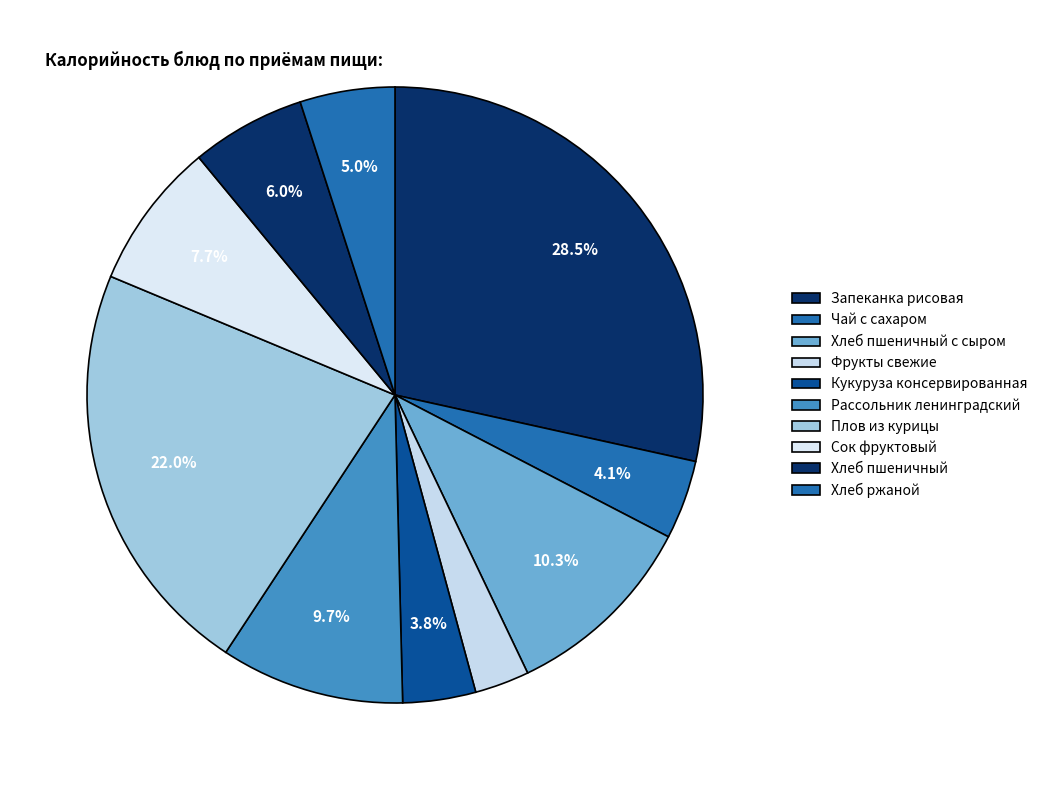

What is the smallest slice in the pie chart?

Фрукты свежие ( яблоко или апельсин)